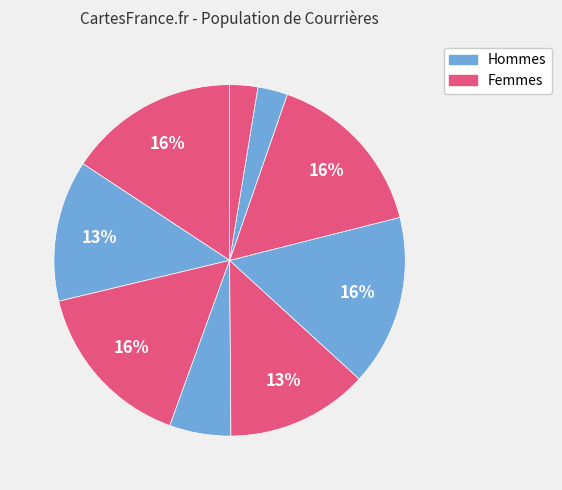

How many slices are in this pie chart?

9